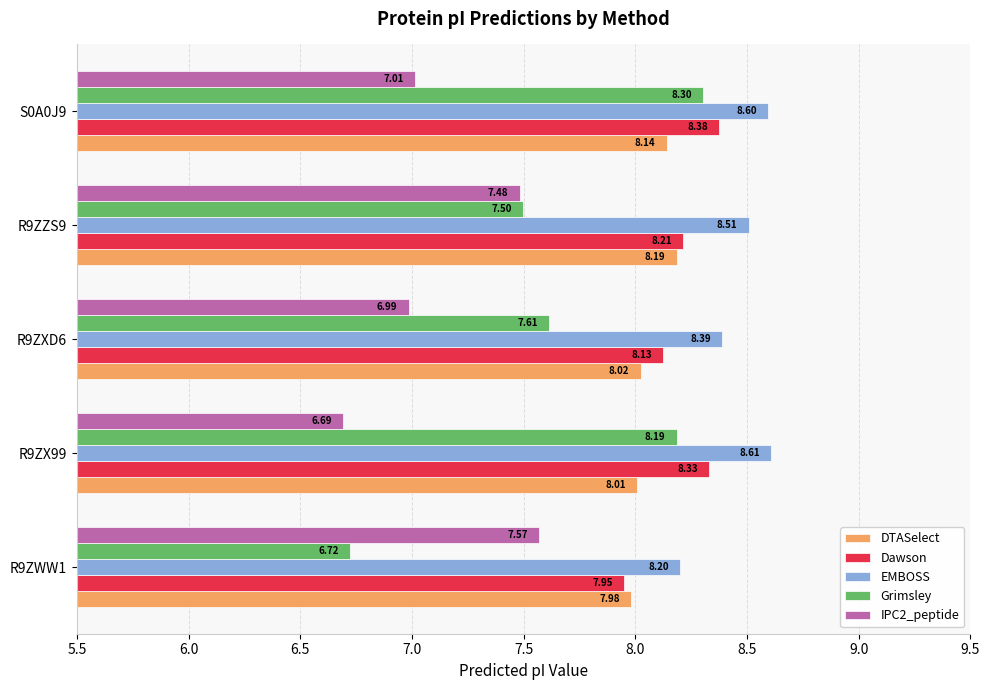

List the labels in order of EMBOSS value, smallest first.

R9ZWW1, R9ZXD6, R9ZZS9, S0A0J9, R9ZX99